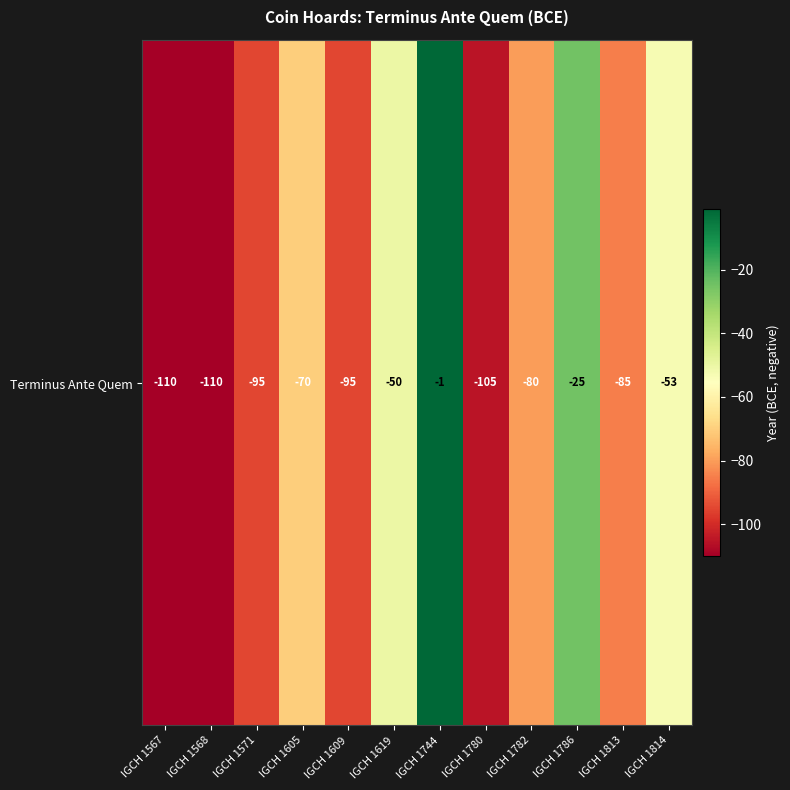

Which has a higher value, IGCH 1814 or IGCH 1782?

IGCH 1814